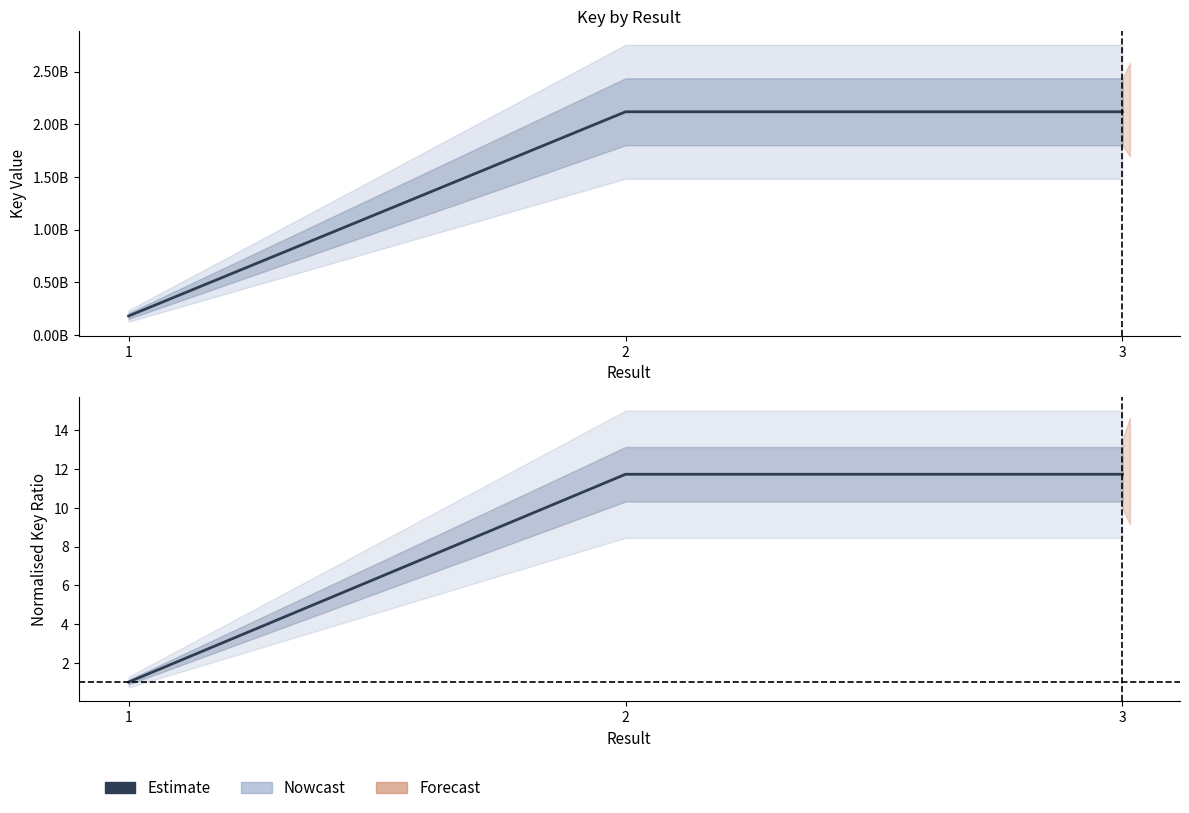

The chart shows a value of 11.7 at 2. True or false?

True